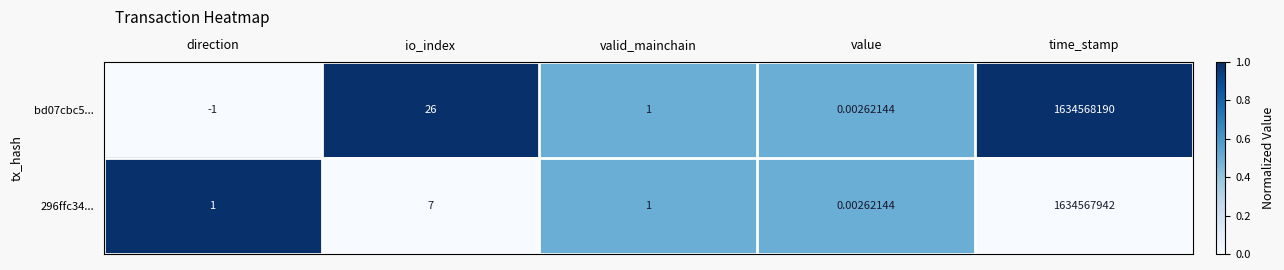

What is the total value across all series at valid_mainchain?

2.0